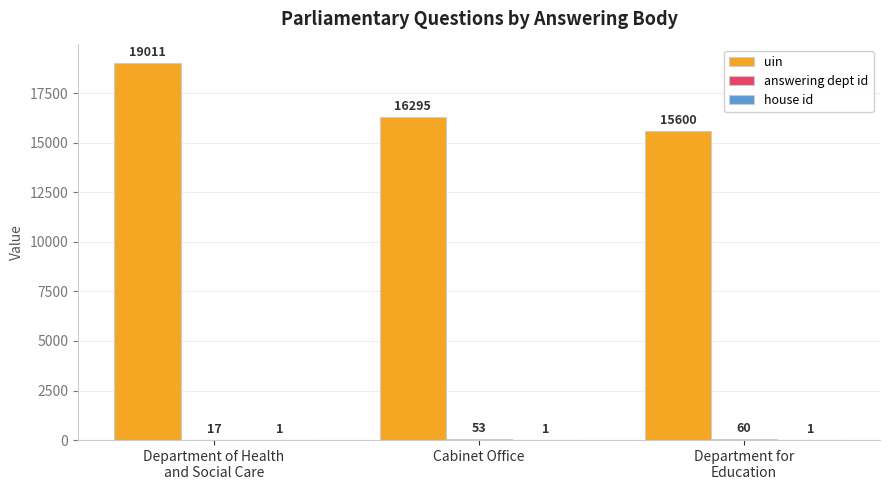

Which series has the largest total across all categories?

uin